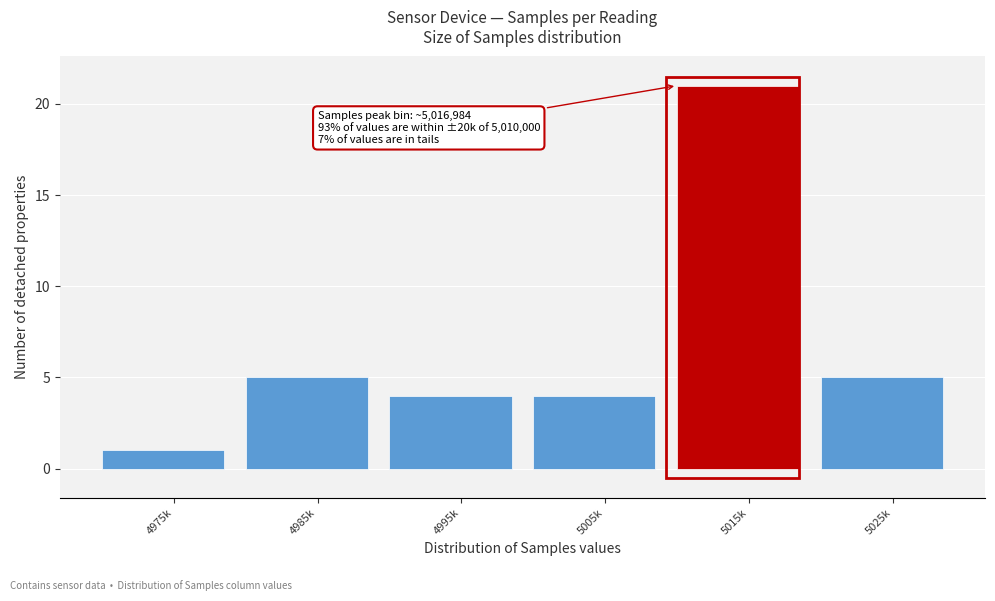

Reading left to right, extract all data points from this chart.

1	5	4	4	21	5